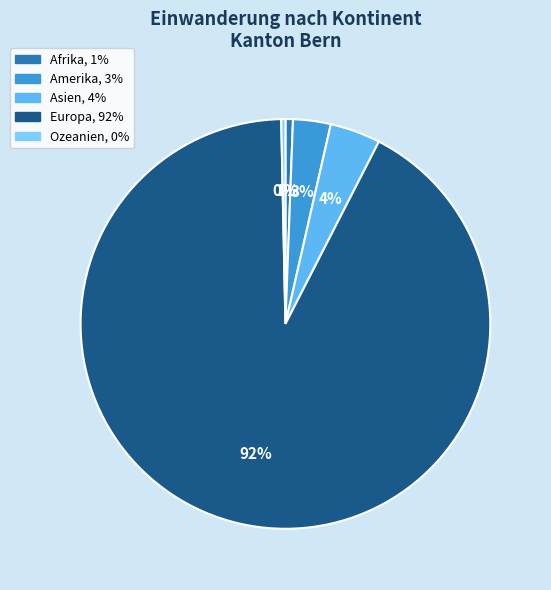

To the nearest percent, what is the difference between the largest and smallest slice percentages?

92%